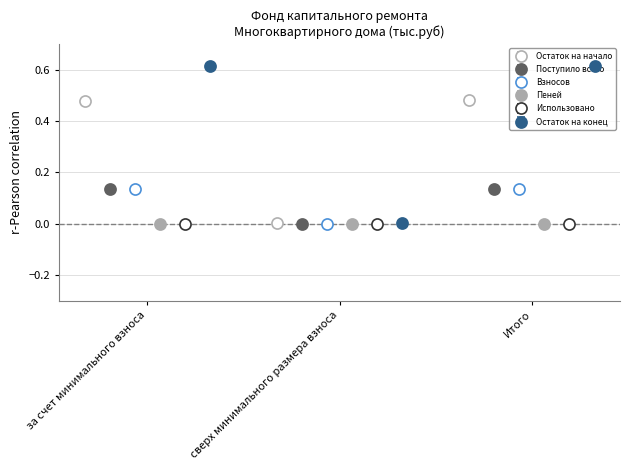

Are the bars horizontal?

No